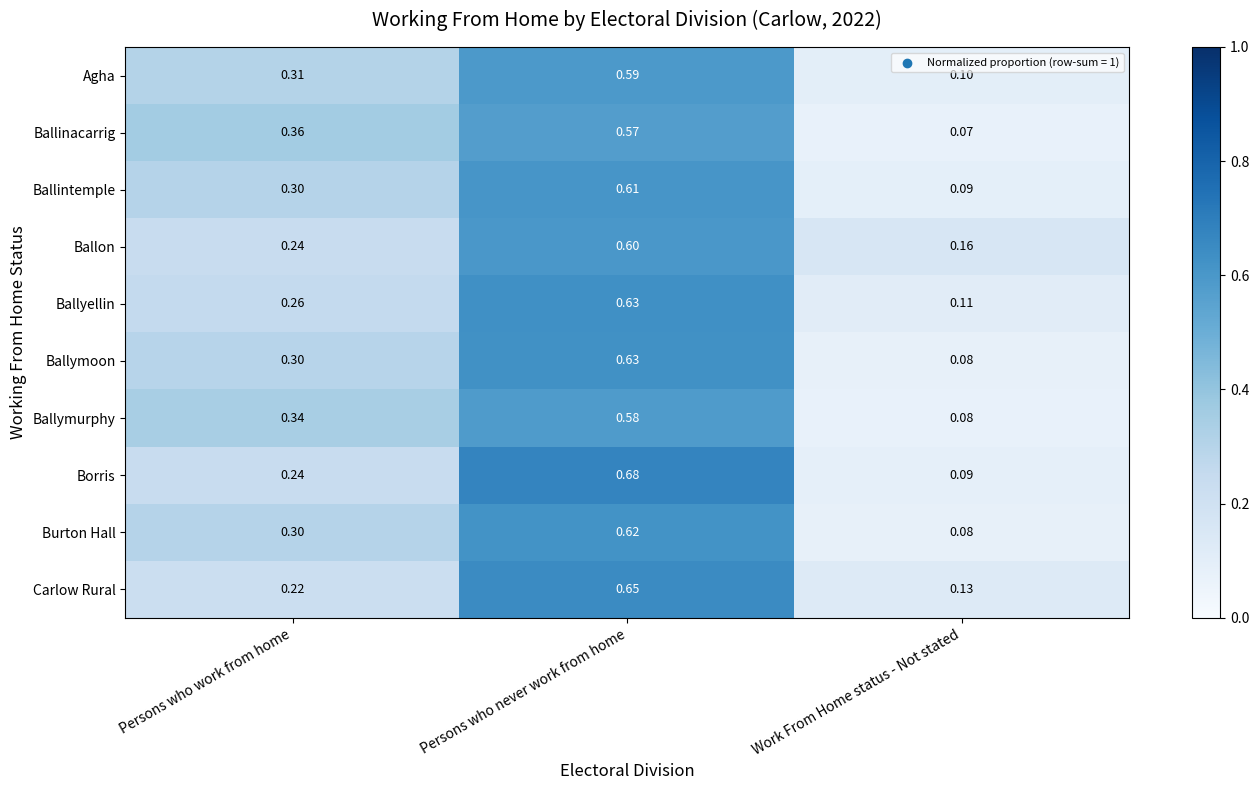

How many distinct data groups are displayed?

10